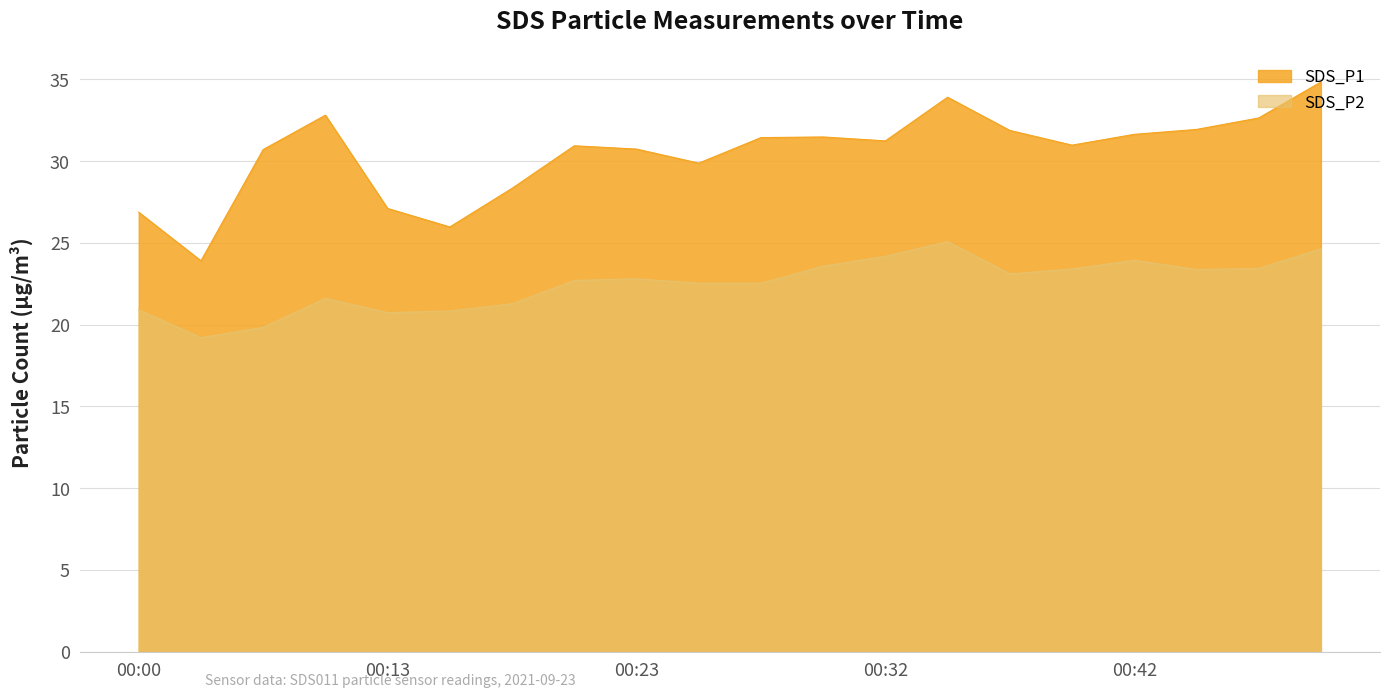

How many data points in SDS_P1 are less than 31?

10